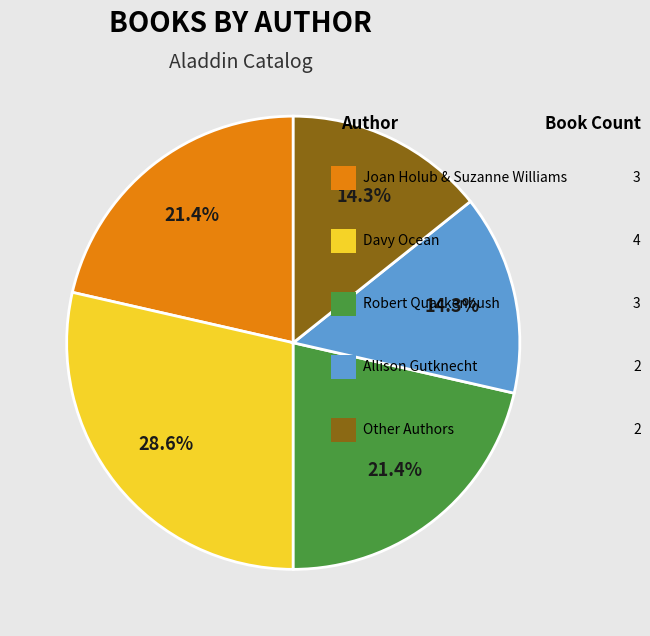

Does any single category account for the majority?

No